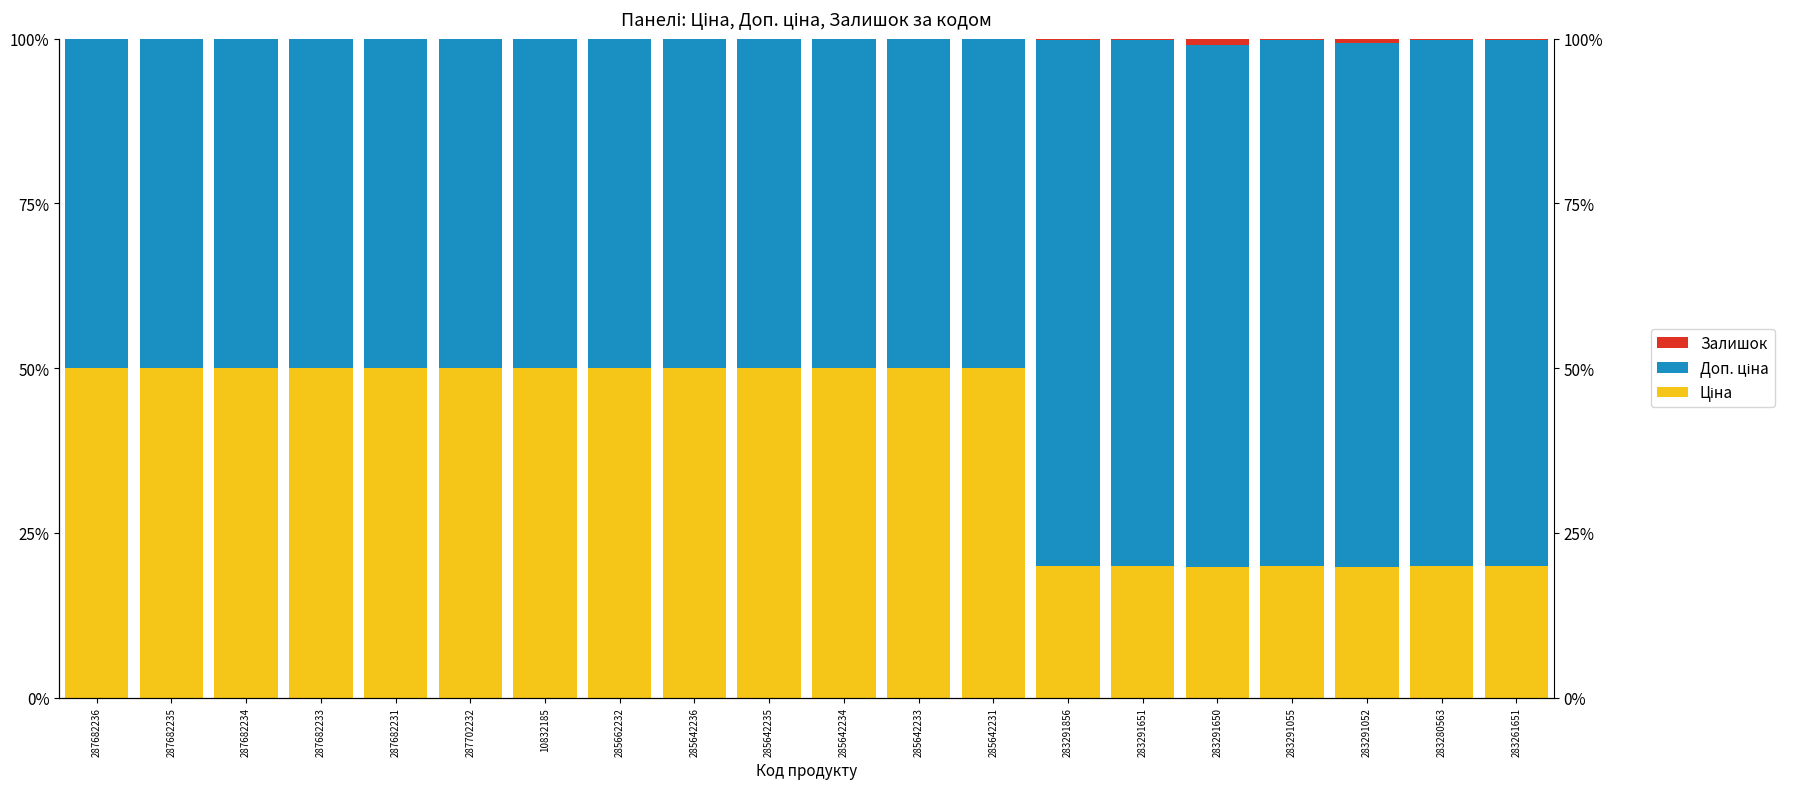

Is the value of Залишок at 283291856 greater than the value of Ціна at 285642233?

No